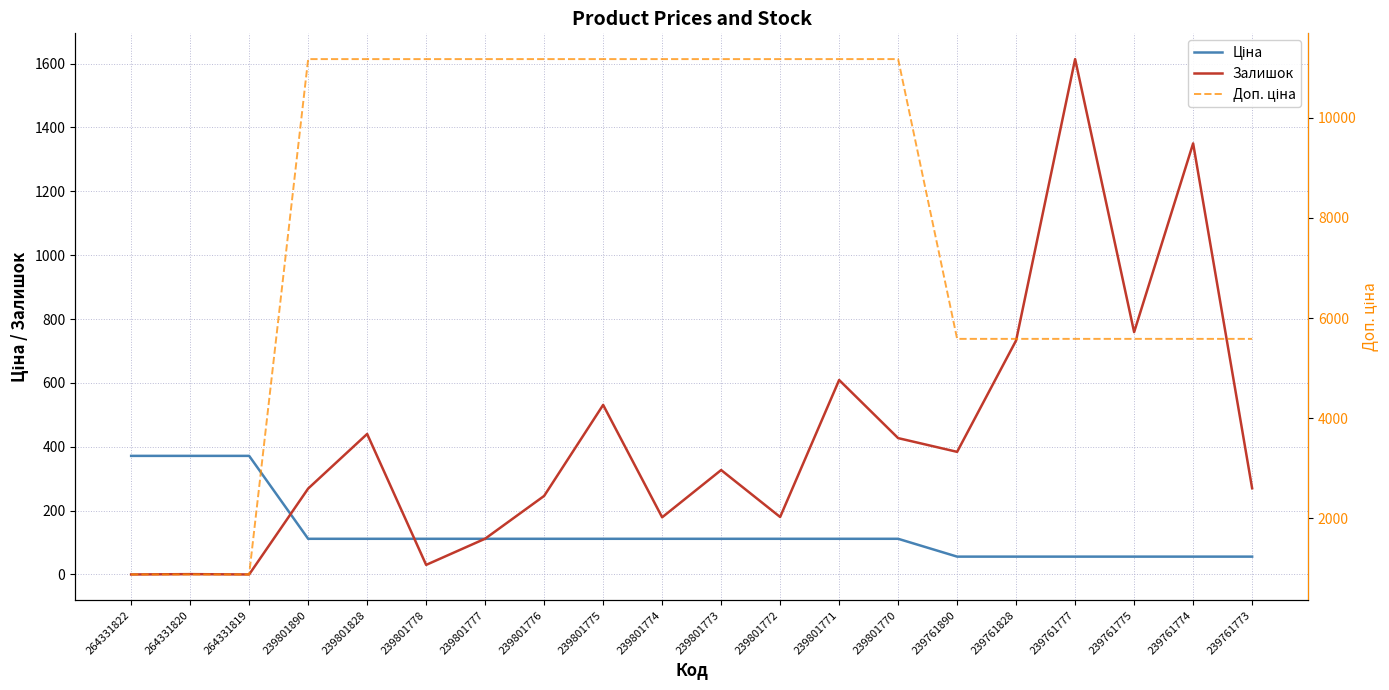

Reading left to right, list all the values displayed in this chart.

Ціна: 264331822=371.4	264331820=371.4	264331819=371.4	239801890=111.7	239801828=111.7	239801778=111.7	239801777=111.7	239801776=111.7	239801775=111.7	239801774=111.7	239801773=111.7	239801772=111.7	239801771=111.7	239801770=111.7	239761890=55.9	239761828=55.9	239761777=55.9	239761775=55.9	239761774=55.9	239761773=55.9
Залишок: 264331822=0.0	264331820=1.0	264331819=0.0	239801890=269.0	239801828=440.0	239801778=30.0	239801777=112.0	239801776=246.0	239801775=531.0	239801774=179.0	239801773=327.0	239801772=180.0	239801771=609.0	239801770=427.0	239761890=384.0	239761828=733.0	239761777=1614.0	239761775=759.0	239761774=1350.0	239761773=270.0
Доп. ціна: 264331822=883.0	264331820=883.0	264331819=883.0	239801890=11169.0	239801828=11169.0	239801778=11169.0	239801777=11169.0	239801776=11169.0	239801775=11169.0	239801774=11169.0	239801773=11169.0	239801772=11169.0	239801771=11169.0	239801770=11169.0	239761890=5585.0	239761828=5585.0	239761777=5585.0	239761775=5585.0	239761774=5585.0	239761773=5585.0